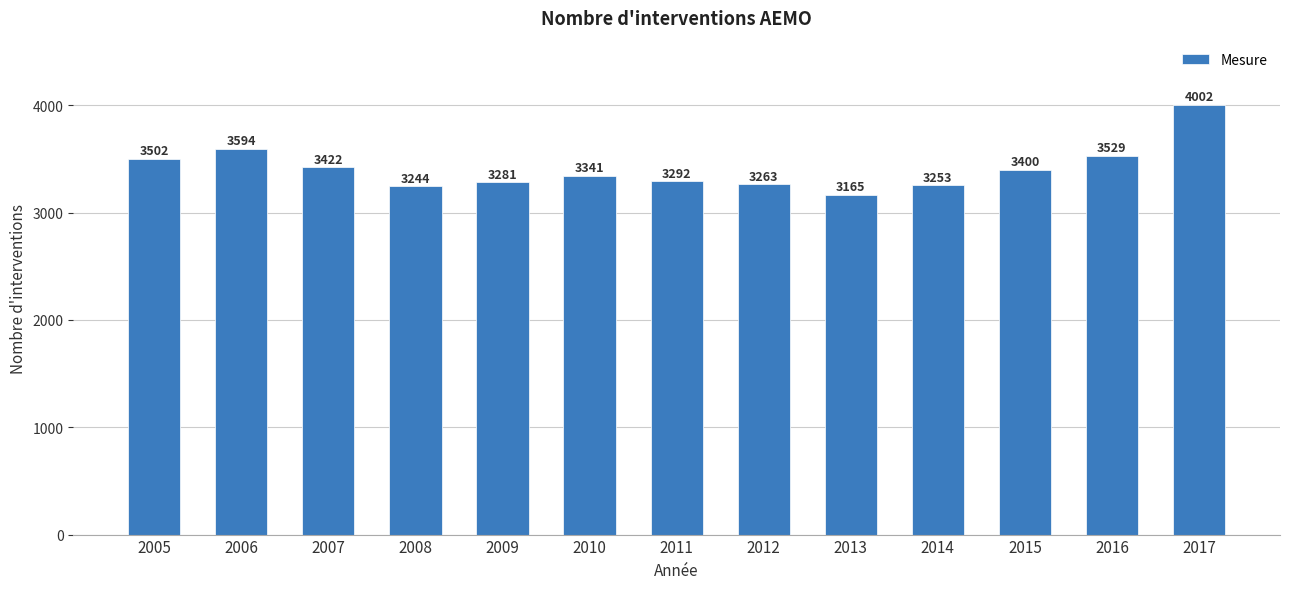

Reading left to right, what are all the values shown in this chart?

3502	3594	3422	3244	3281	3341	3292	3263	3165	3253	3400	3529	4002